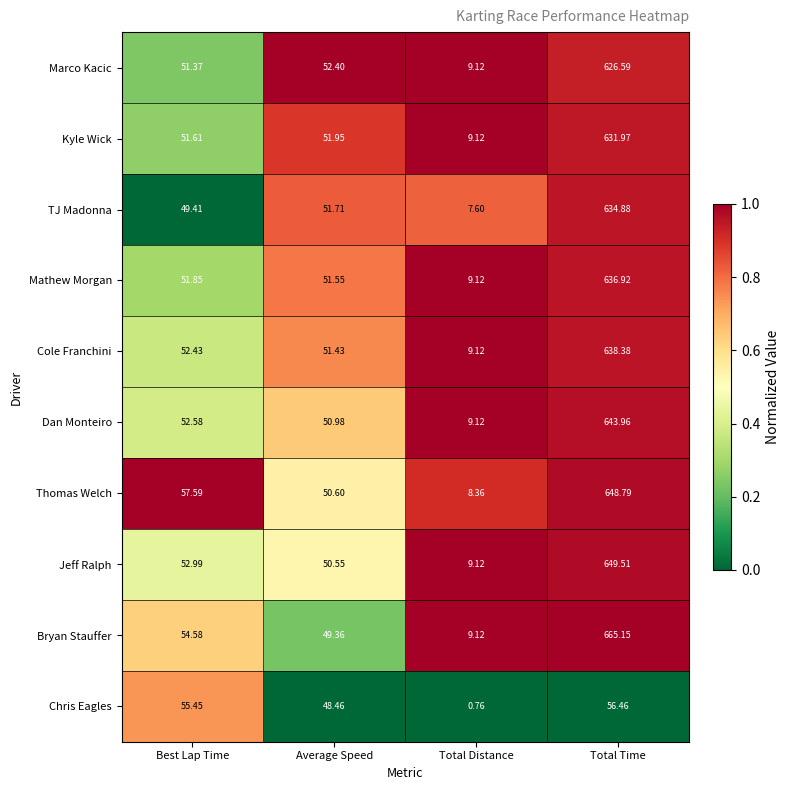

Between Best Lap Time and Total Time, which series saw the biggest shift?

Bryan Stauffer